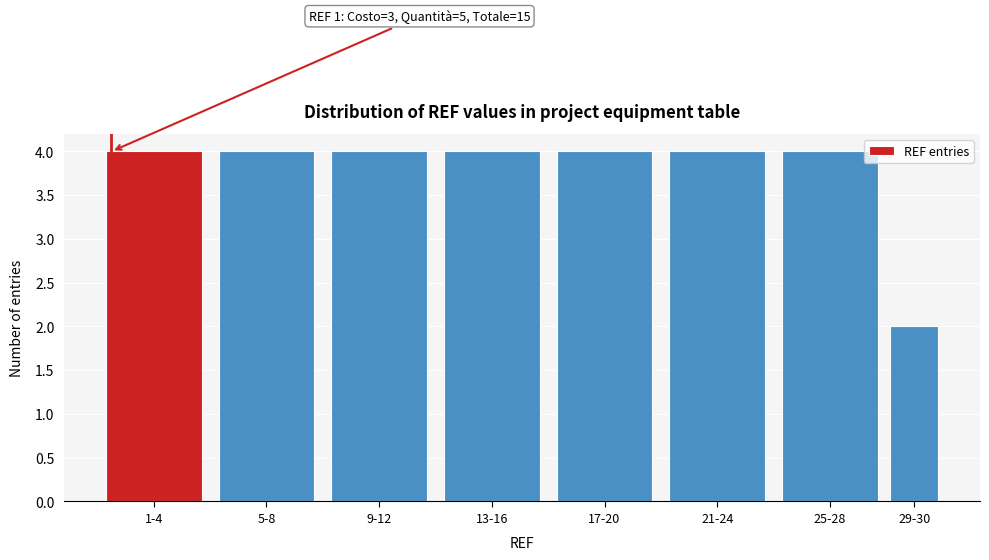

Reading left to right, transcribe all the data shown in this chart.

4	4	4	4	4	4	4	2